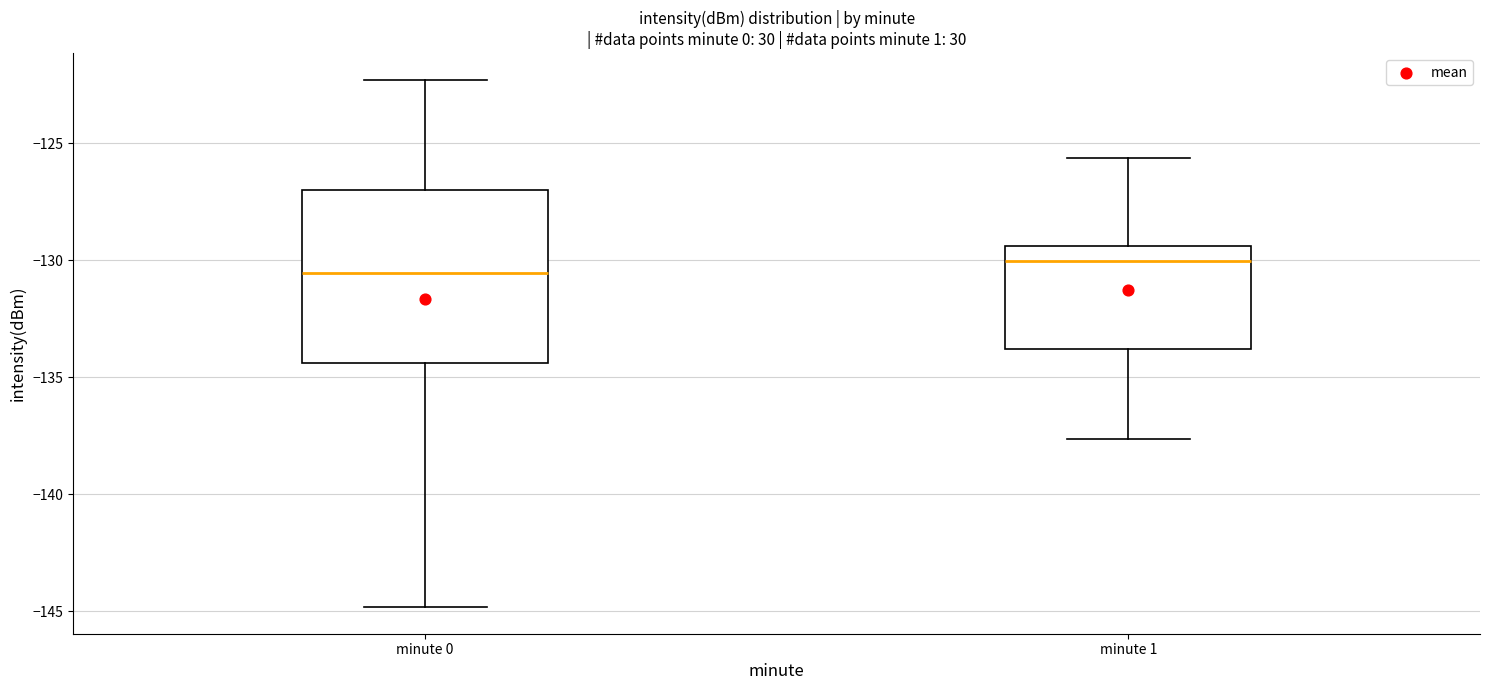

Reading left to right, read every box against the y-axis: the position of its median line, the range the box covers, and the ends of its whiskers. The values are not printed on the chart, so give them approximately, as read against the axis.

minute 0: median -130.5, box -134.5 to -127.0, whiskers -145.0 to -122.5
minute 1: median -130.0, box -134.0 to -129.5, whiskers -137.5 to -125.5